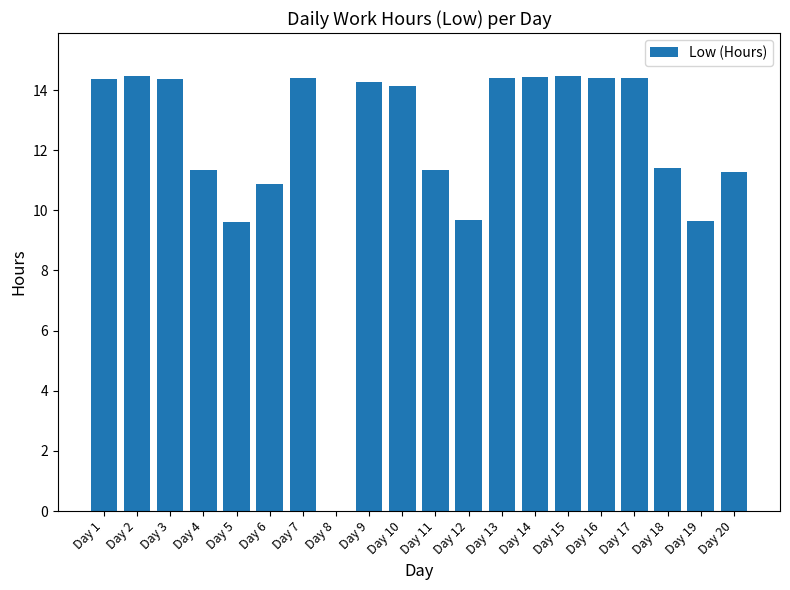

The chart shows a value of 0.0 at Day 8. True or false?

True